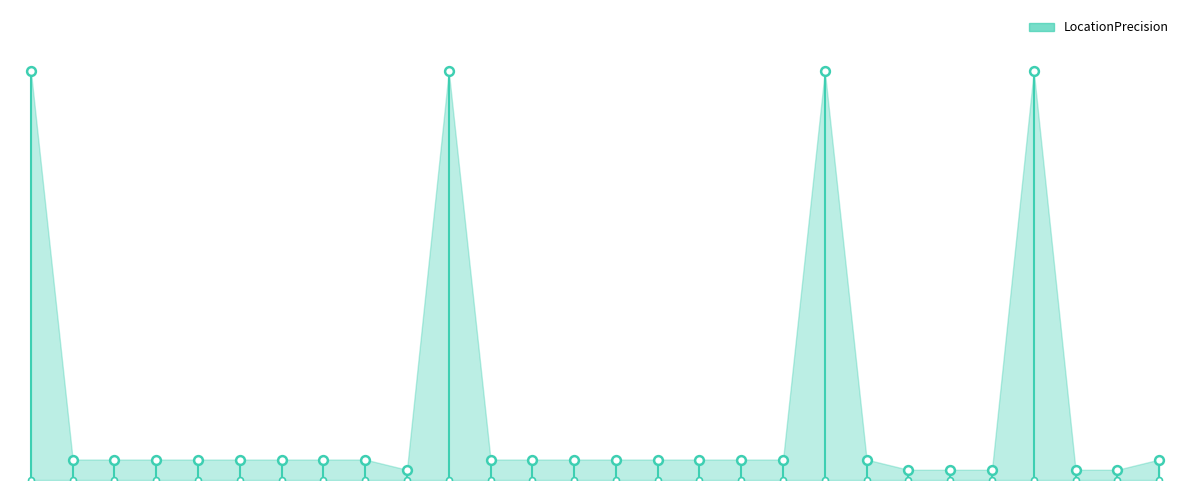

What is the ratio of the value at 2011-11-09 to the value at 1992-10-06?

0.1